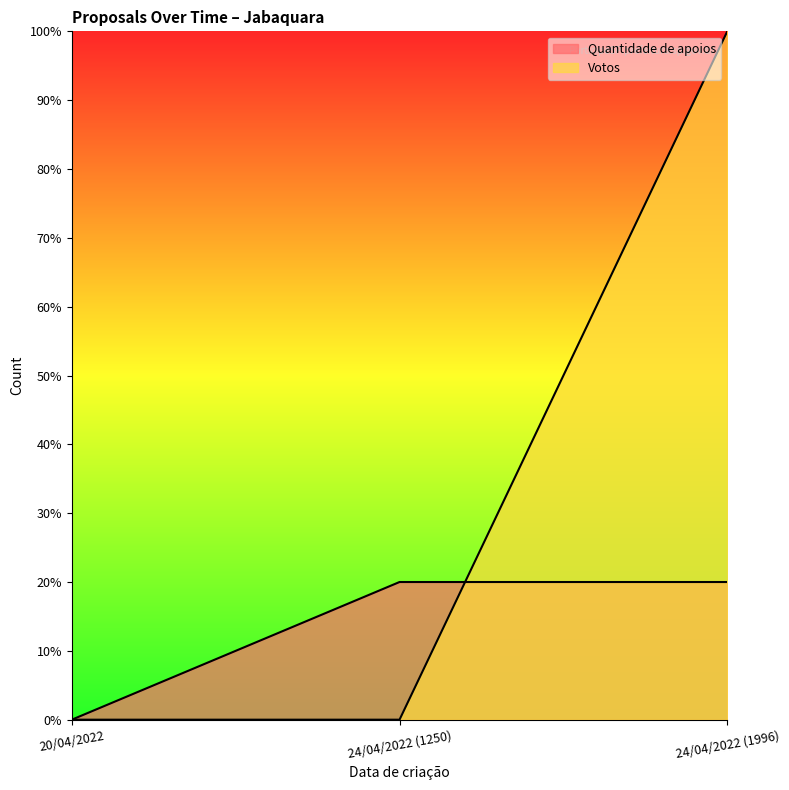

Reading left to right, transcribe all the data shown in this chart.

Quantidade de apoios: 20/04/2022=0.0	24/04/2022 (1250)=0.2	24/04/2022 (1996)=0.2
Votos: 20/04/2022=0.0	24/04/2022 (1250)=0.0	24/04/2022 (1996)=1.0